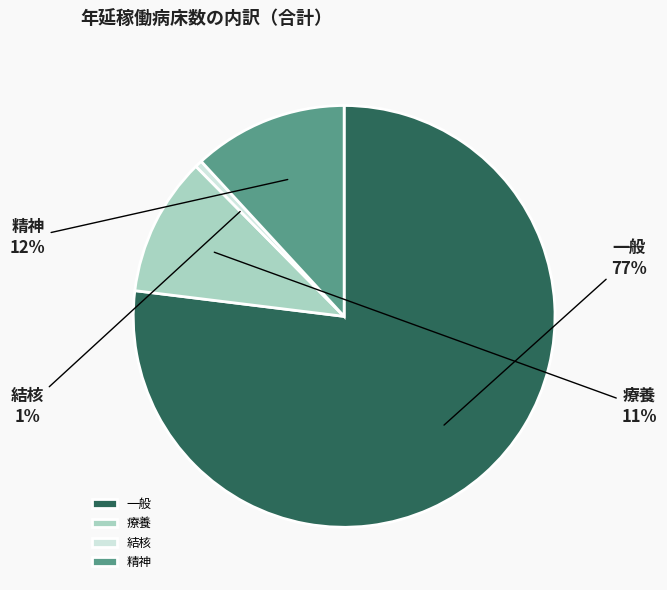

To the nearest percent, what percentage of the pie is 療養?

11%